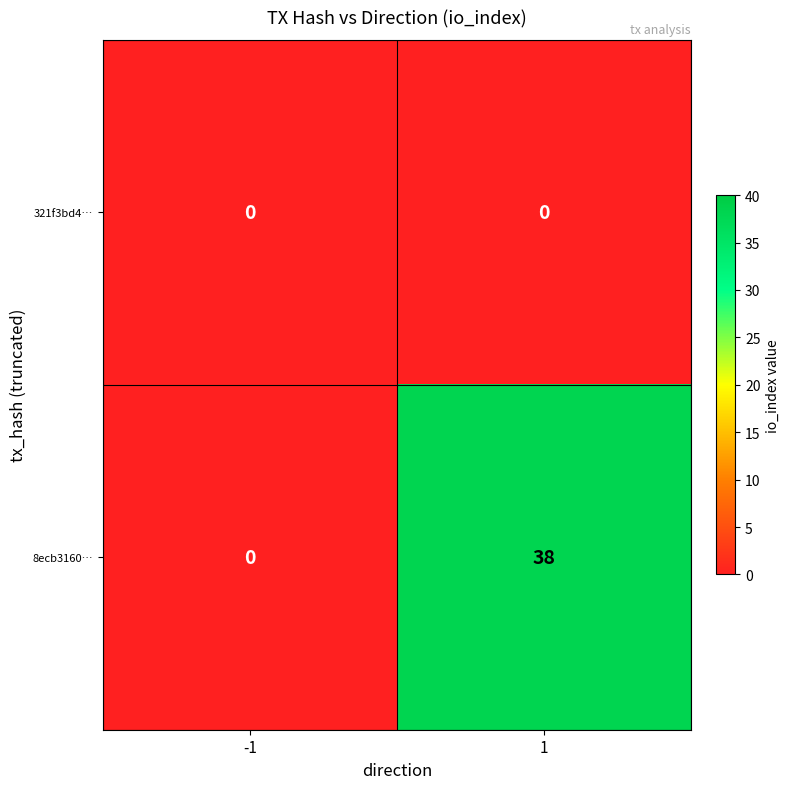

Is it true that 321f3bd4… equals 0 at -1?

True